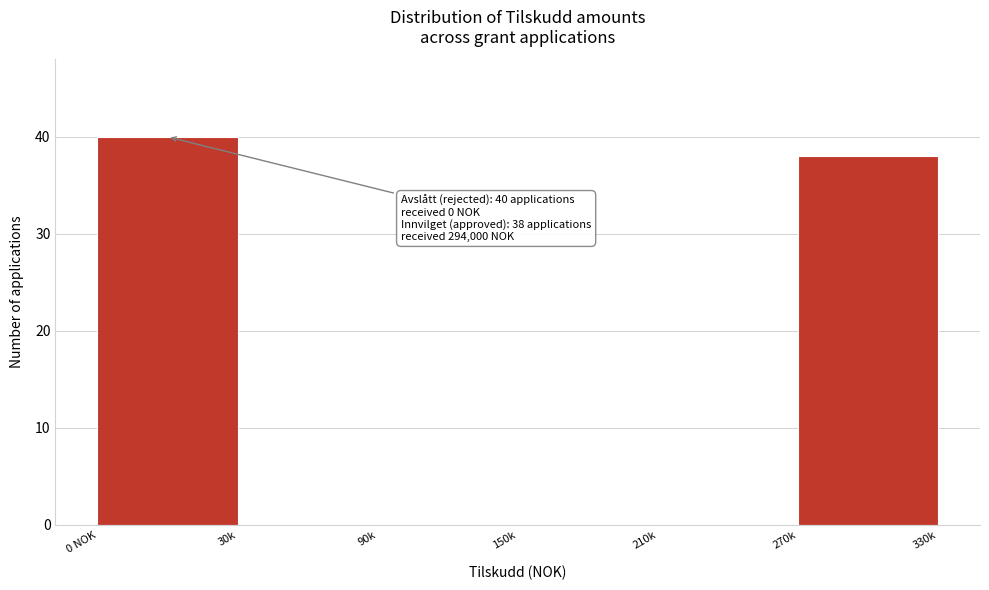

Reading left to right, transcribe all the data shown in this chart.

0 NOK=40	30k=0	90k=0	150k=0	210k=0	270k=38